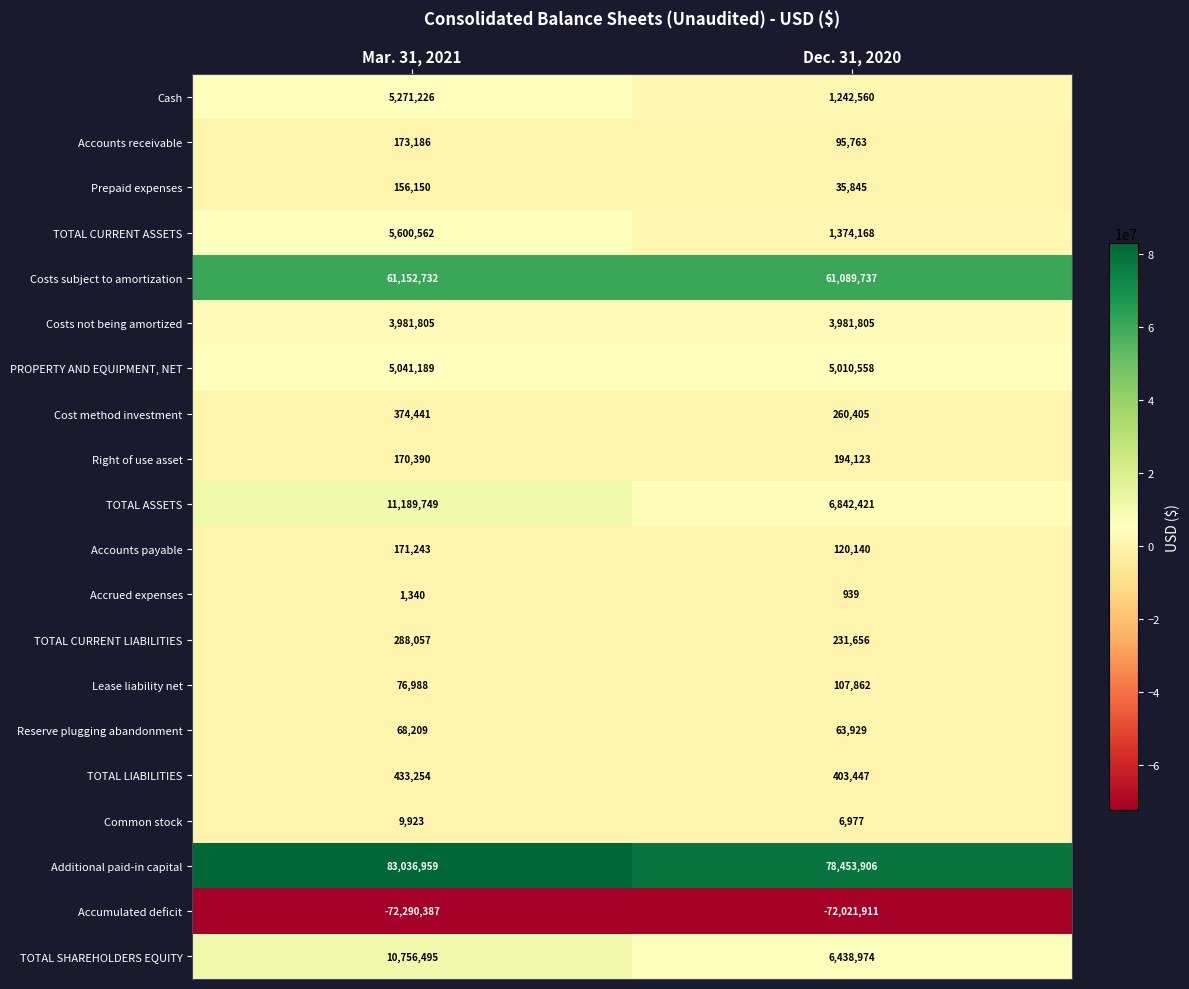

What is the sum of the TOTAL CURRENT ASSETS values at Mar. 31, 2021 and Dec. 31, 2020?

6974730